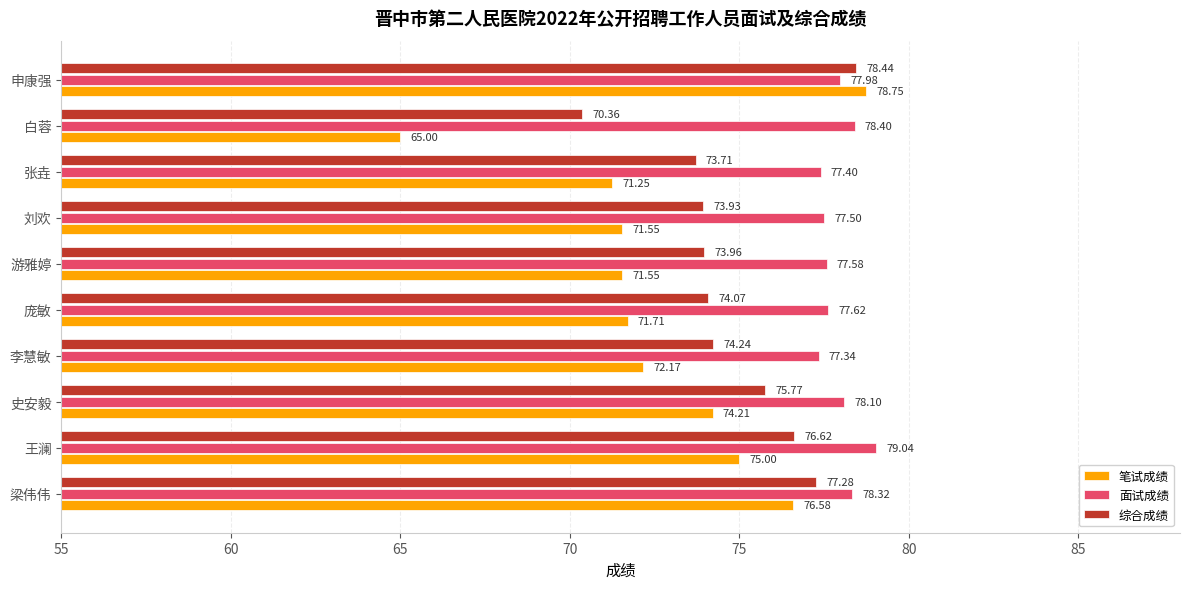

What is the smallest value displayed?

65.0